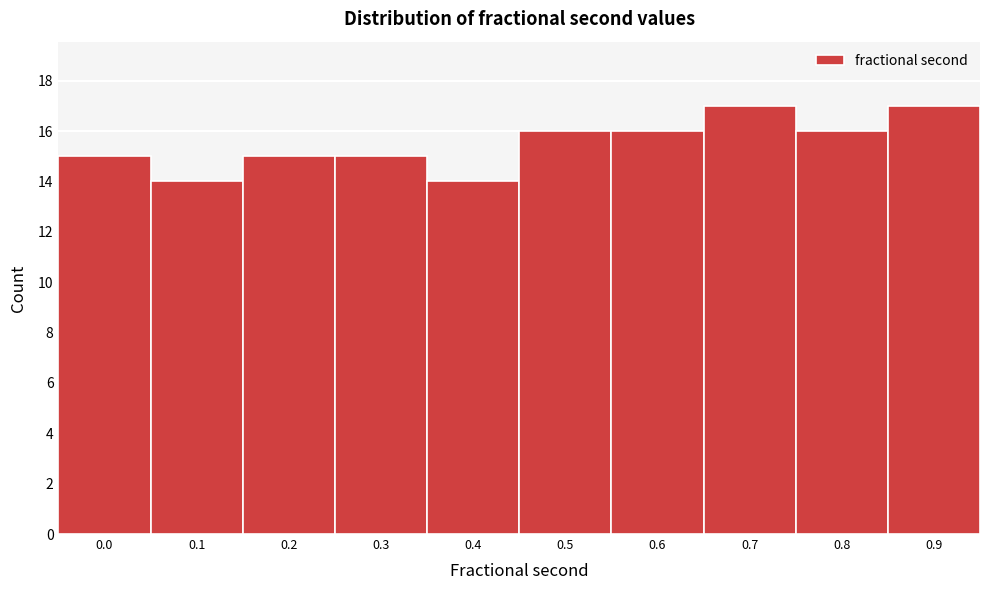

Reading left to right, extract all data points from this chart.

0.0=15	0.1=14	0.2=15	0.3=15	0.4=14	0.5=16	0.6=16	0.7=17	0.8=16	0.9=17